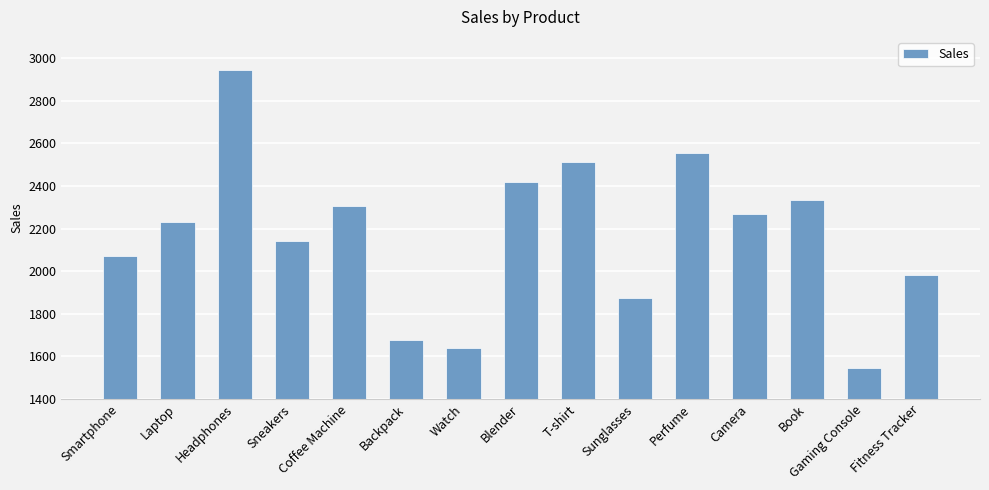

List the labels in order of value, largest first.

Headphones, Perfume, T-shirt, Blender, Book, Coffee Machine, Camera, Laptop, Sneakers, Smartphone, Fitness Tracker, Sunglasses, Backpack, Watch, Gaming Console